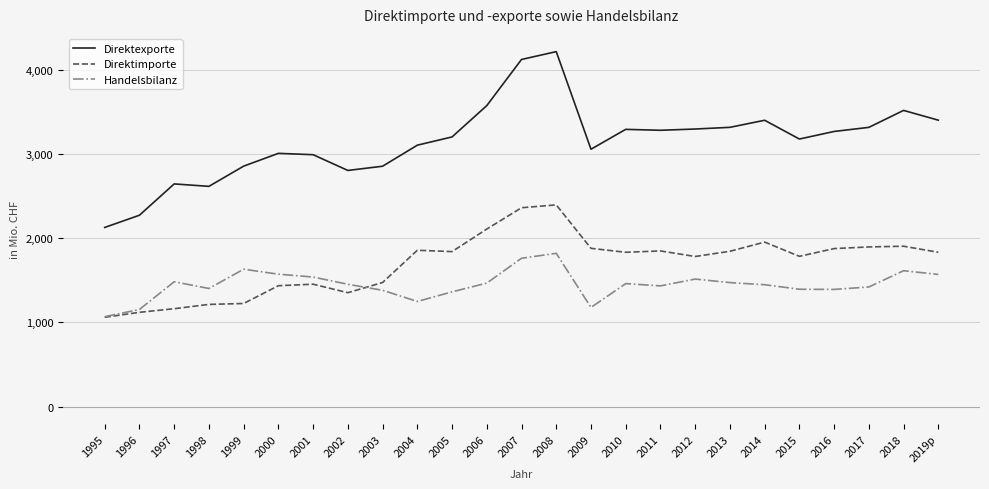

In Direktexporte, how many points are higher than both neighbors (excluding endpoints)?

6